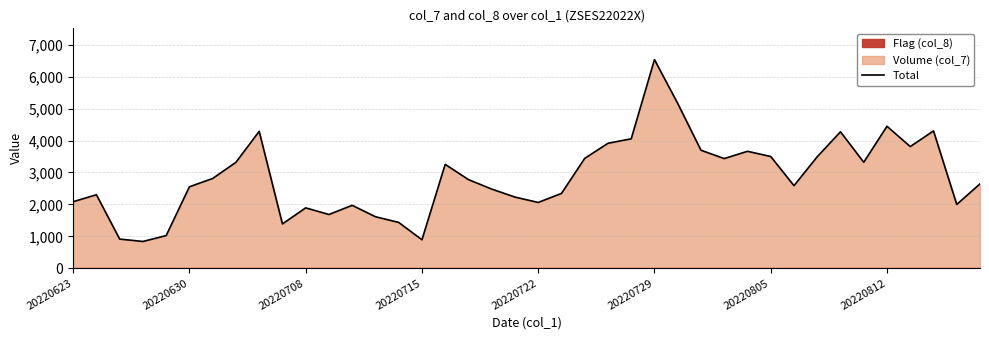

The Total series shows 7369 at 20220812. True or false?

False